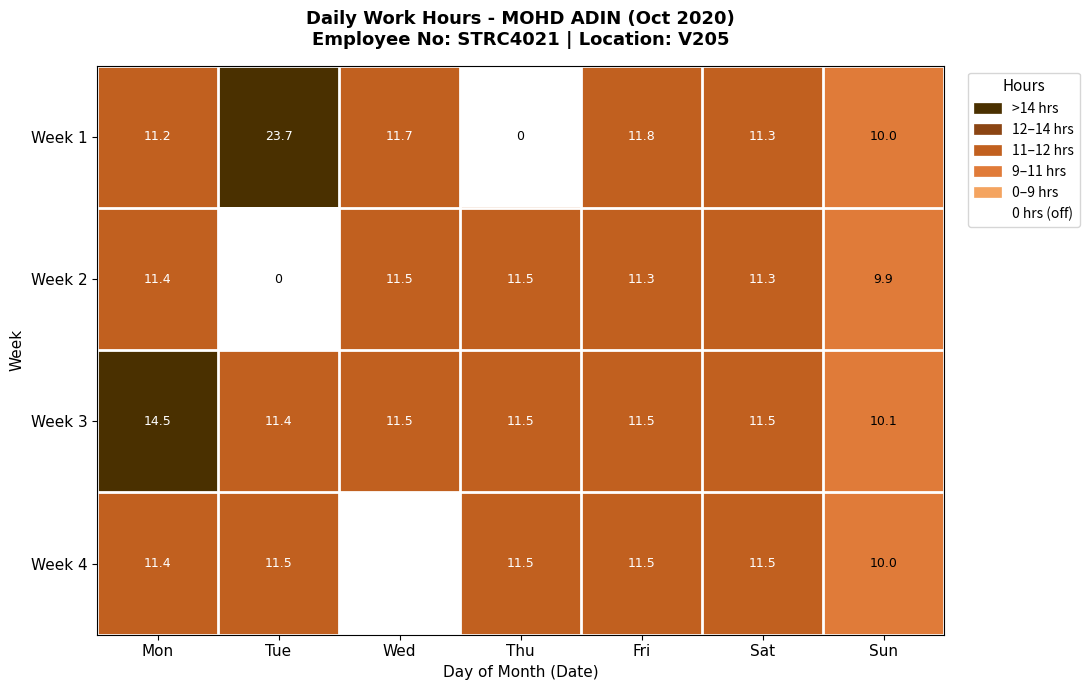

Between Wed and Thu, which is larger?

Wed